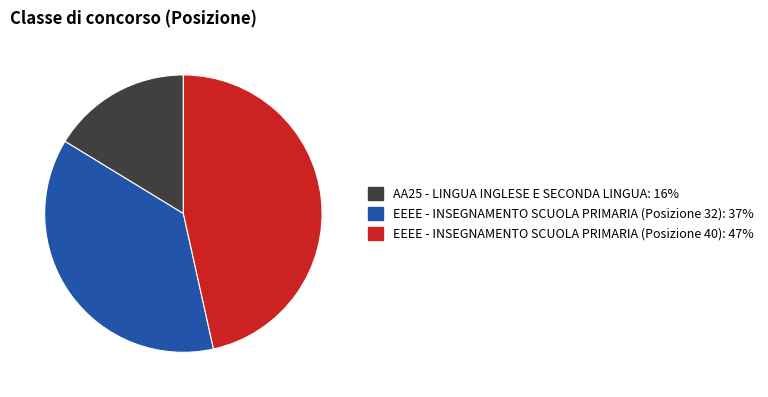

Count the number of slices in the pie.

3